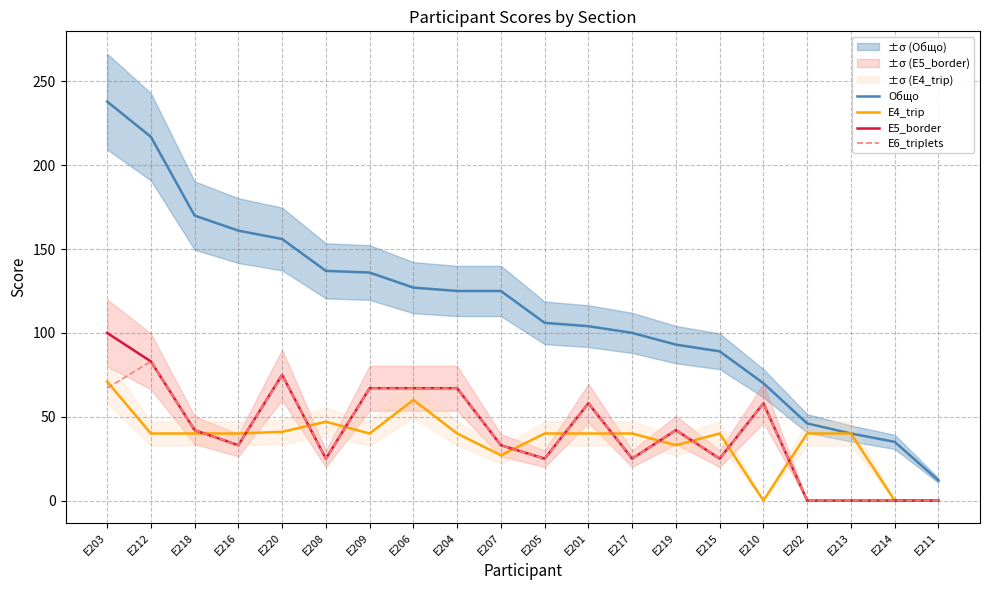

How many lines are shown in the chart?

4